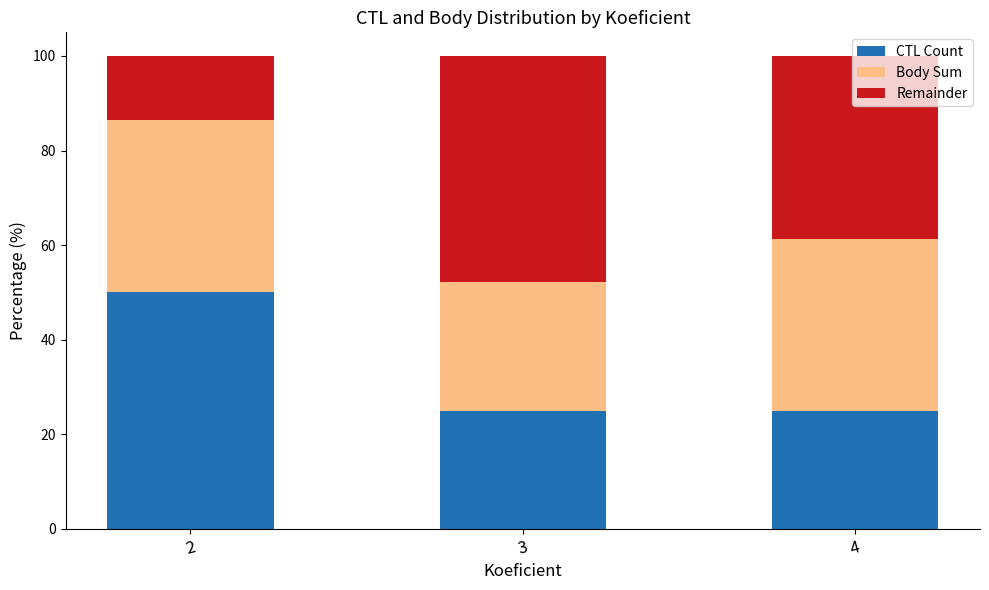

What is the total value across all series at 4?

100.0